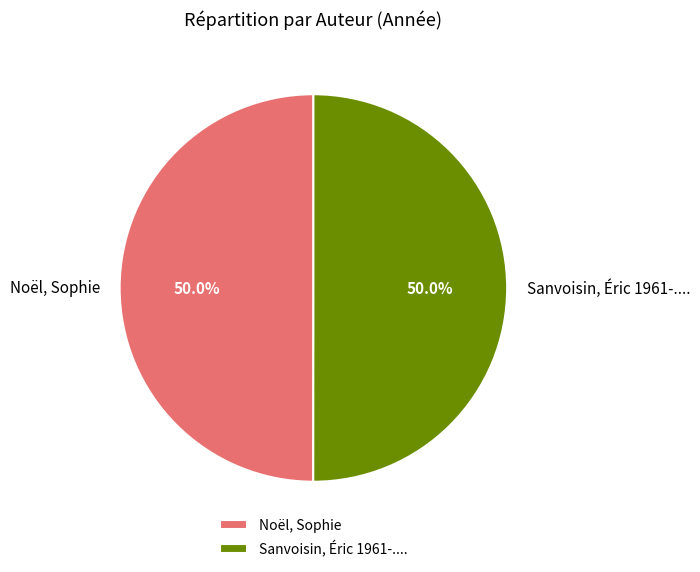

The Noël, Sophie slice represents 42% of the pie. True or false?

False